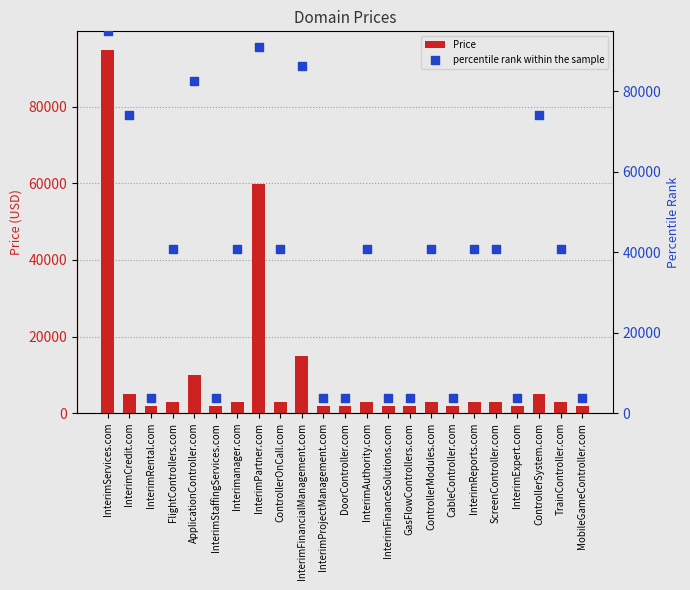

Which series contains the highest Y value?

Price